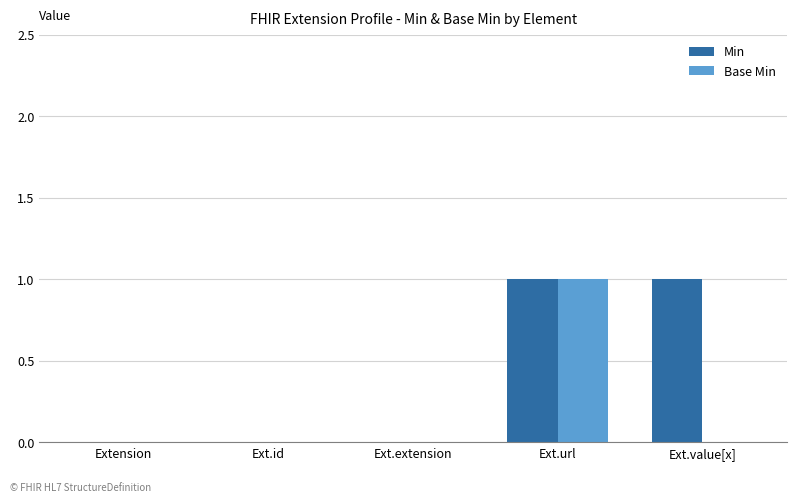

At which category is the sum across all series the highest?

Ext.url